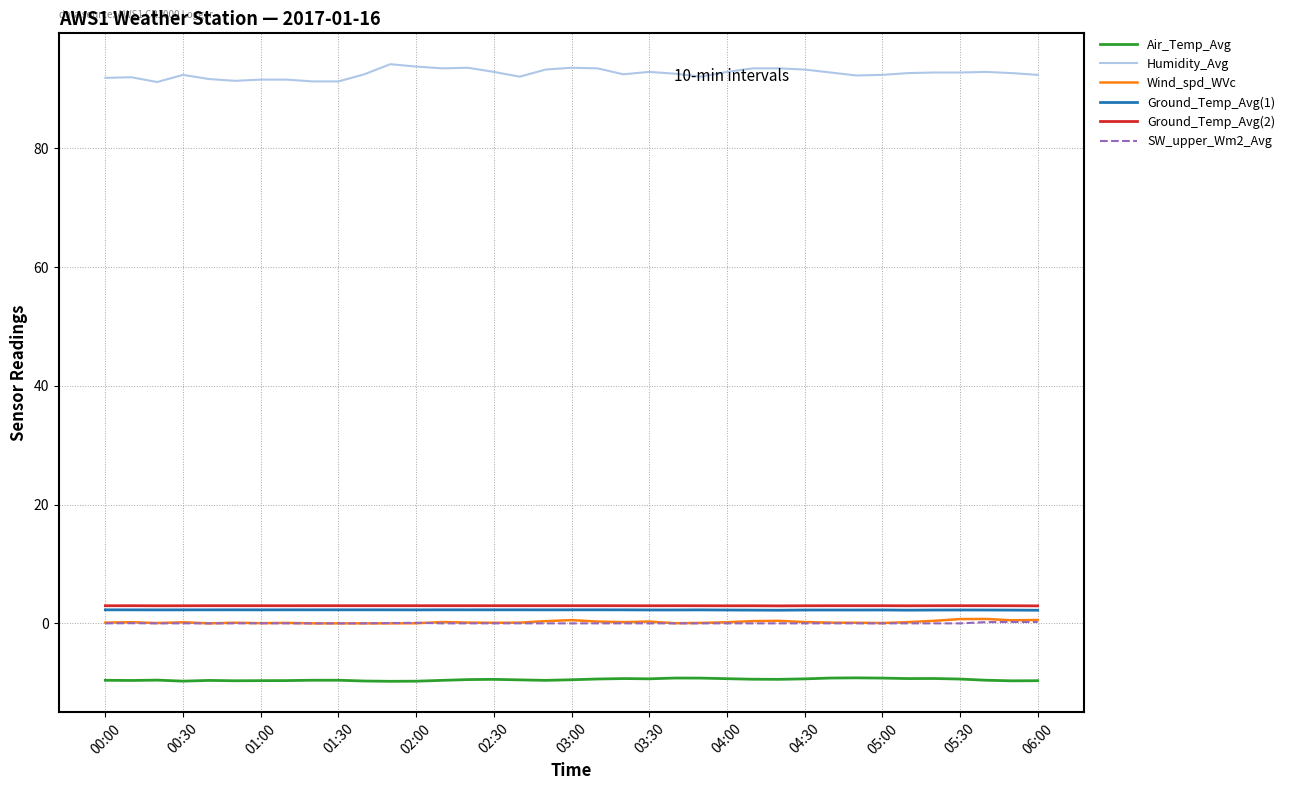

True or false: SW_upper_Wm2_Avg and Ground_Temp_Avg(2) intersect in this chart.

False